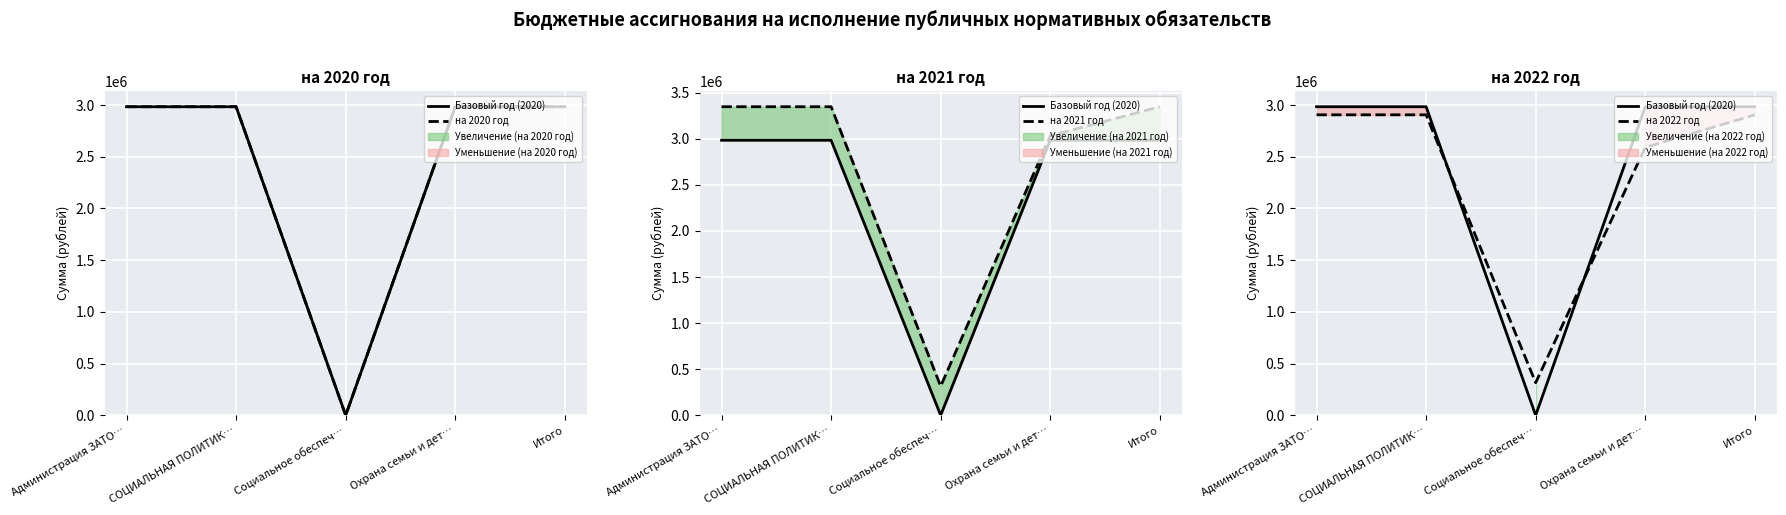

How many lines are shown in the chart?

4